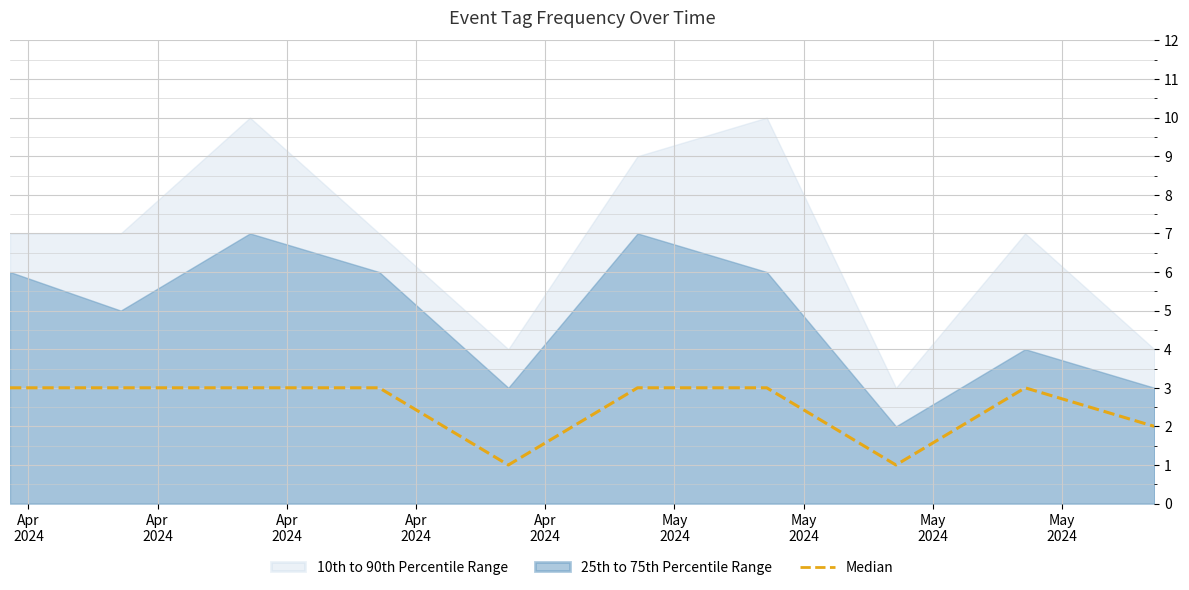

Which category has the lowest value across all series?

Apr
2024